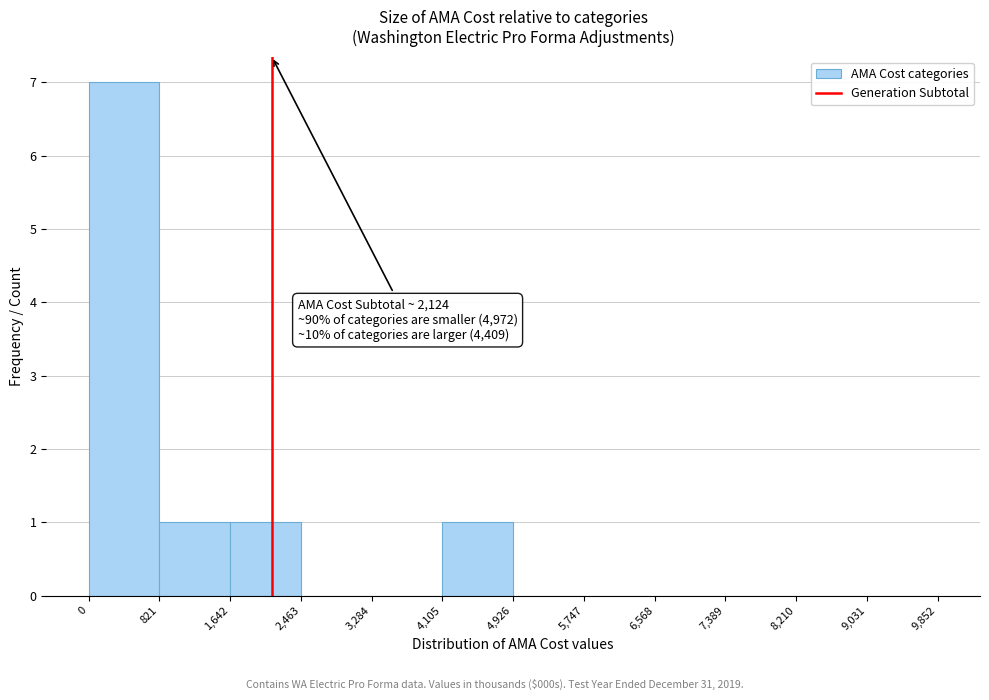

Over which range of the x-axis is the bar tallest?

0 to 821